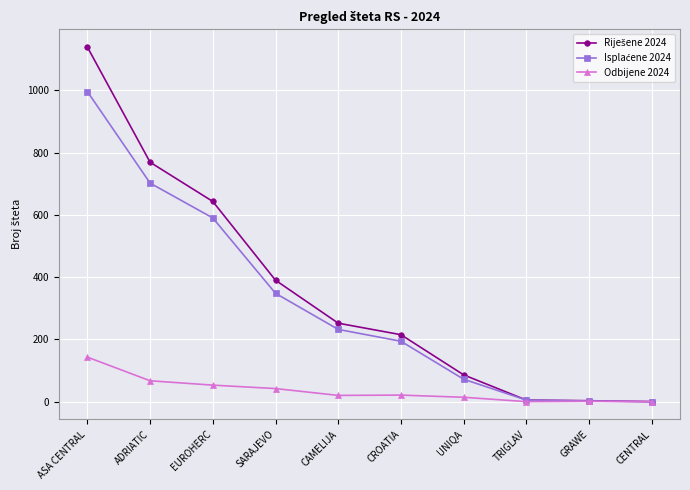

Is it true that Odbijene 2024 equals 53 at EUROHERC?

True